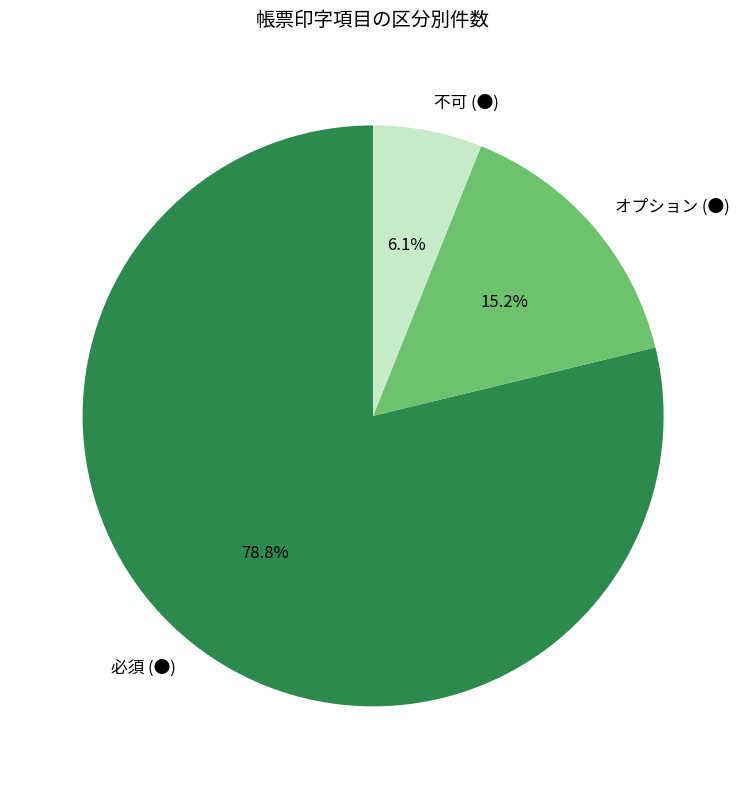

Is it true that 不可 (●) is 6% of the pie?

True